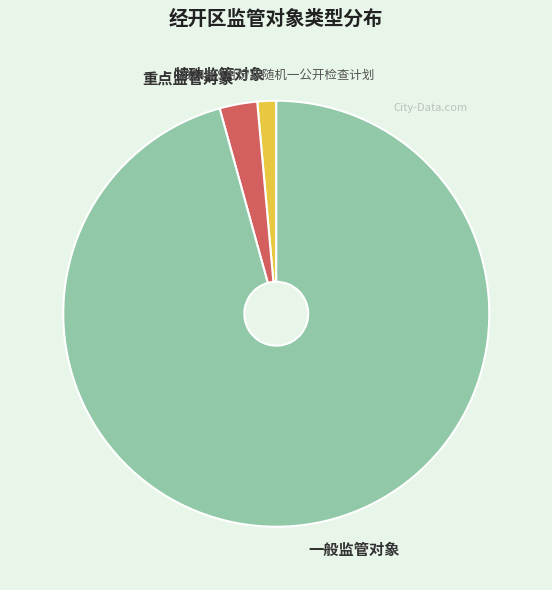

Combined, do 重点监管对象 and 特殊监管对象 account for over 50%?

No